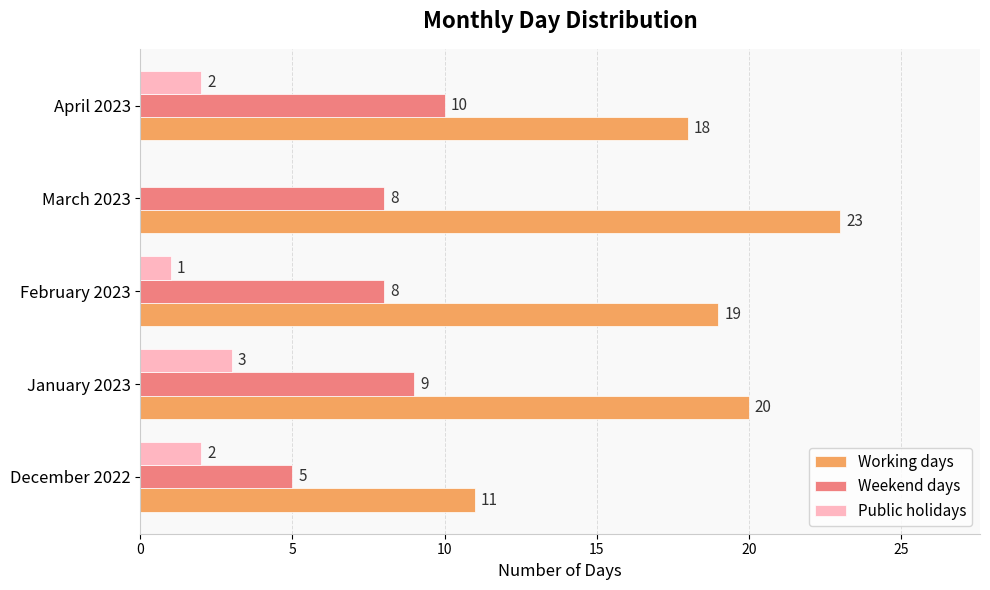

What is the total value across all series at March 2023?

31